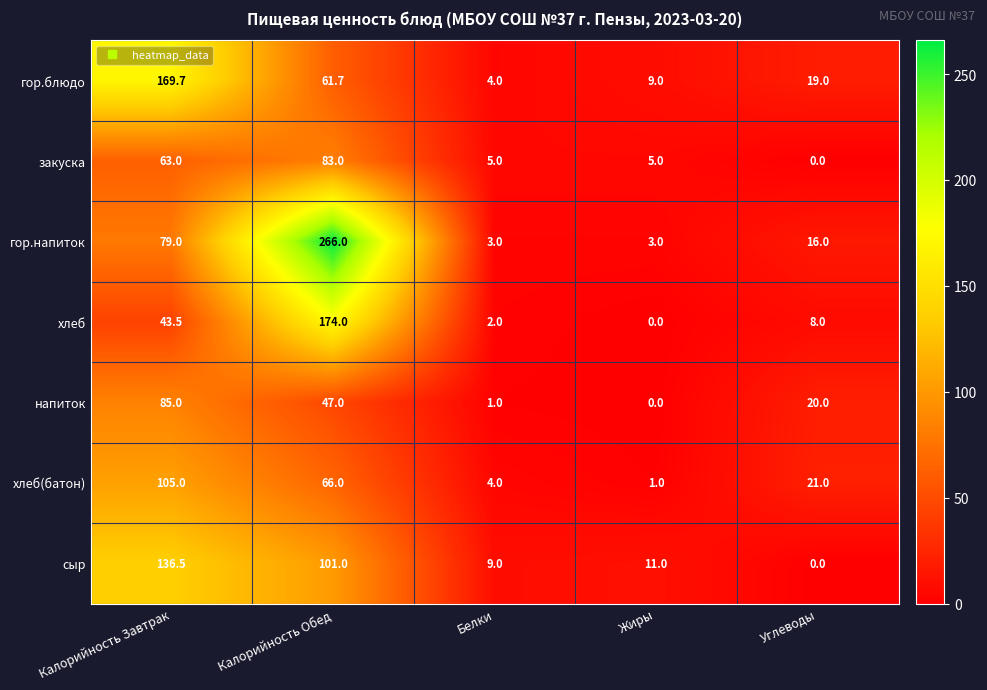

Between Калорийность Обед and Жиры, which series saw the biggest shift?

гор.напиток